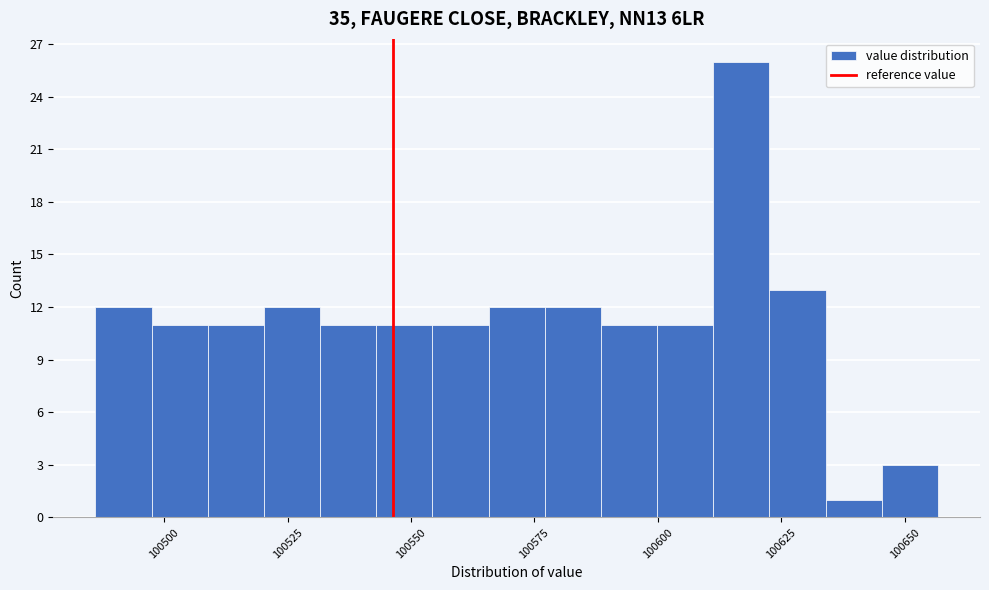

Around what value on the x-axis is the tallest bar? Give the approximate position of its centre, as read against the axis.

100615